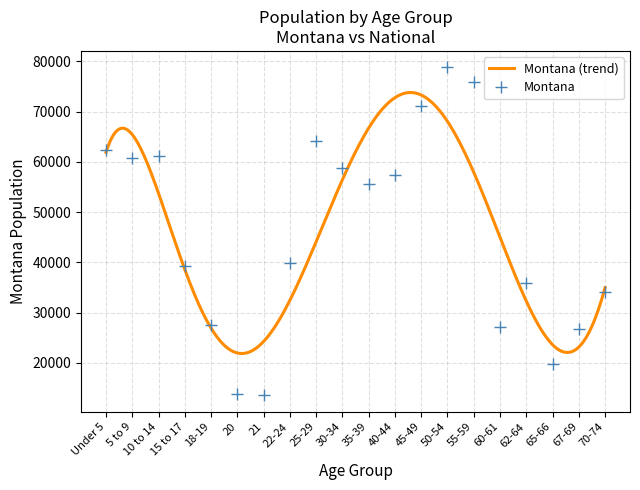

What is the sum of the values at 21 and Under 5?

75940